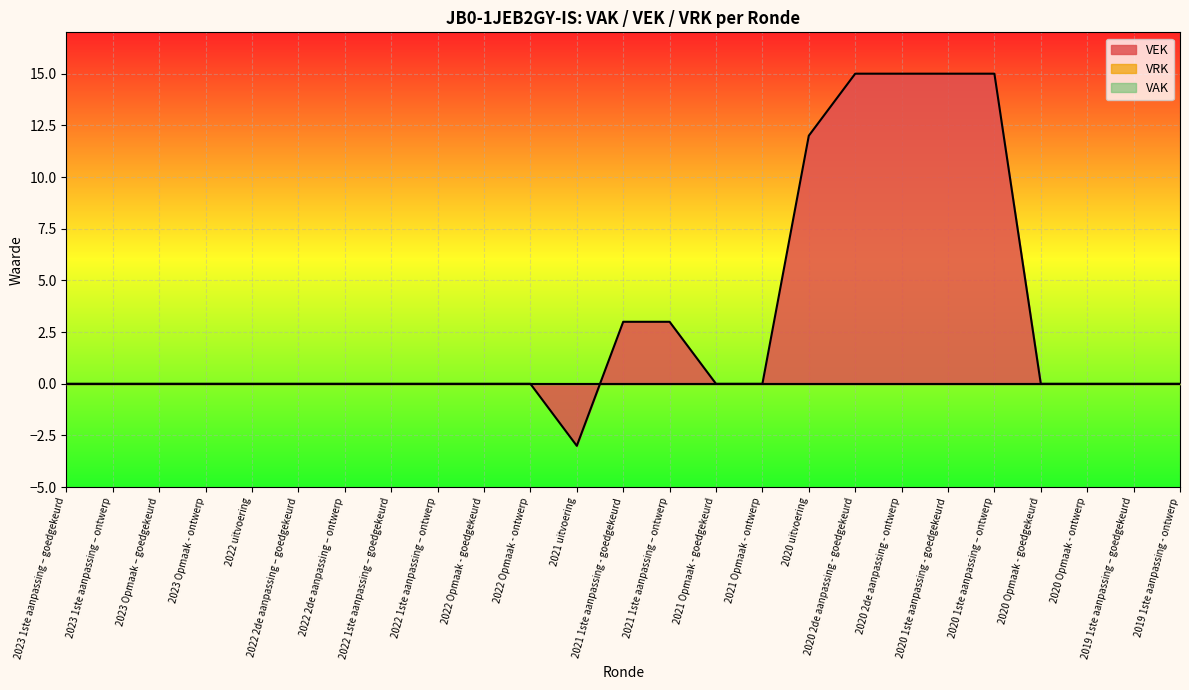

Which series changed the most between 2021 Opmaak - ontwerp and 2020 2de aanpassing - goedgekeurd?

VEK